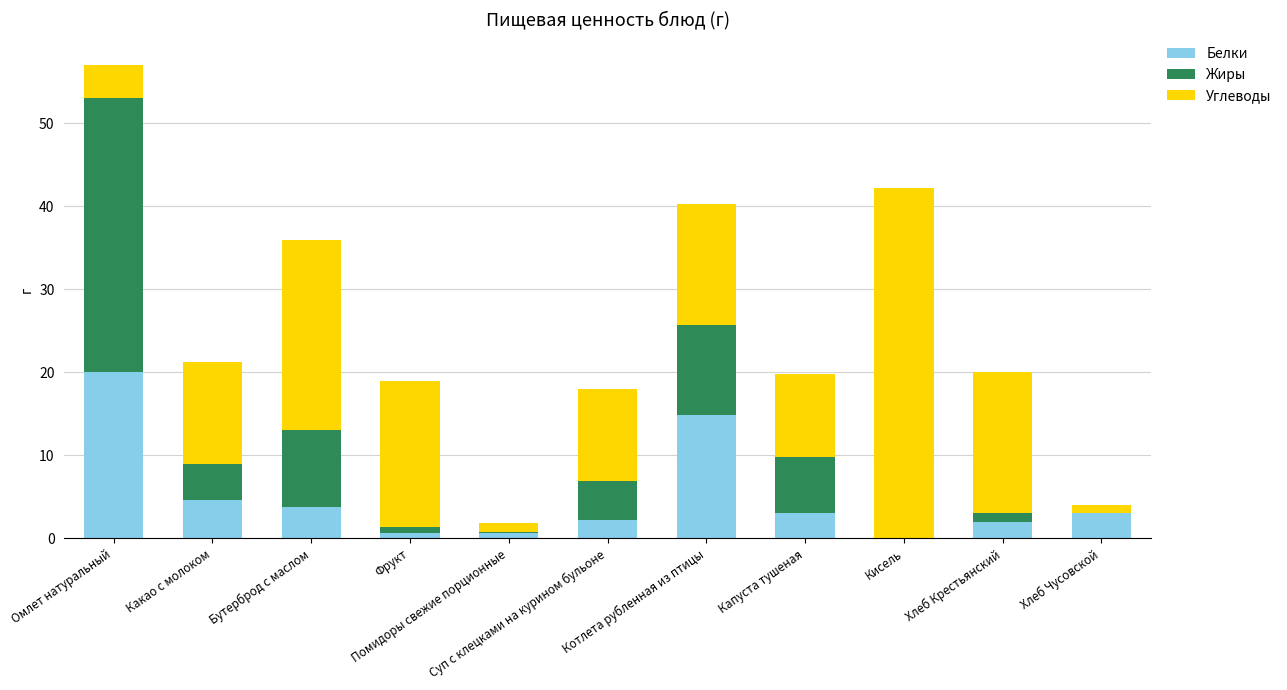

What are all the series names shown in the legend?

Белки, Жиры, Углеводы